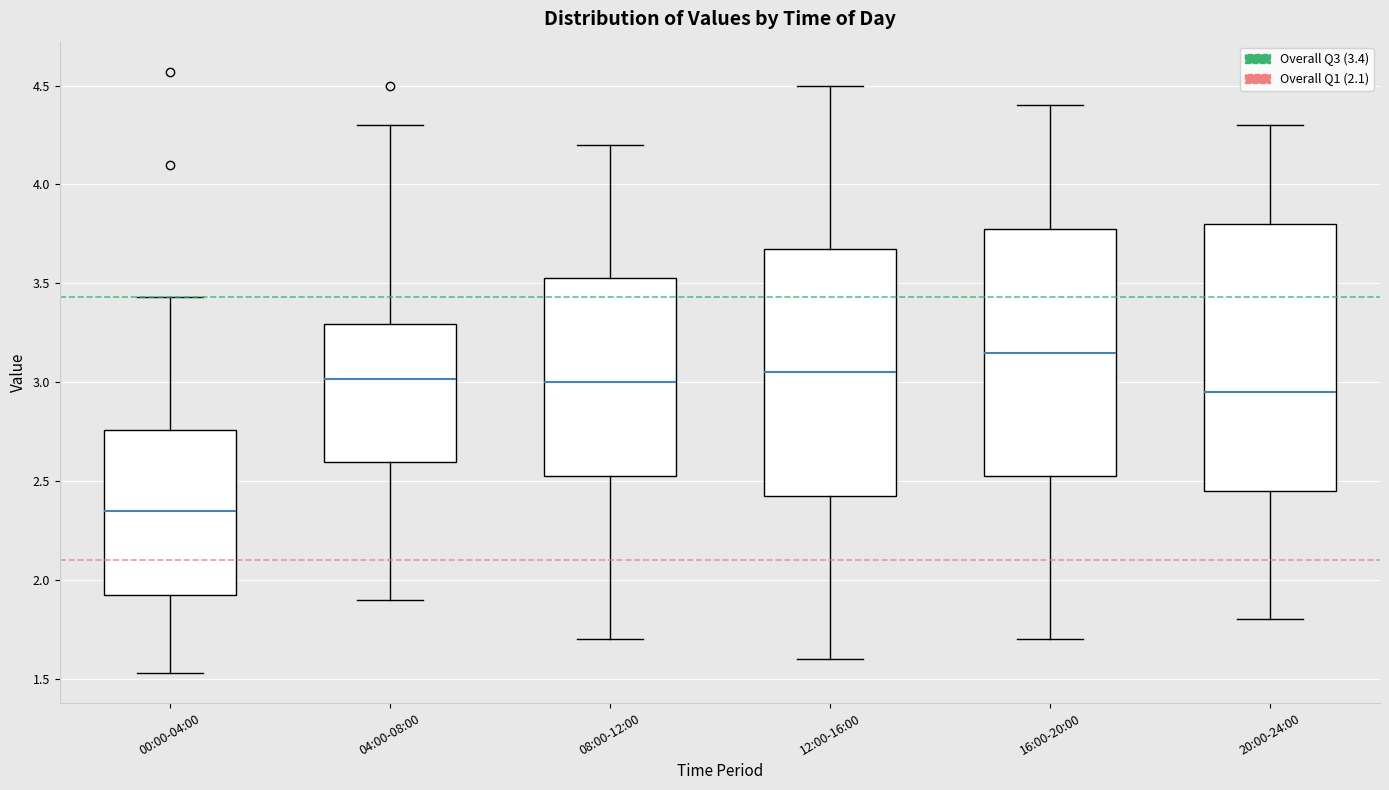

Where is the lower edge of the box for 16:00-20:00 on the y-axis? The values are not printed on the chart, so give them approximately, as read against the axis.

2.55